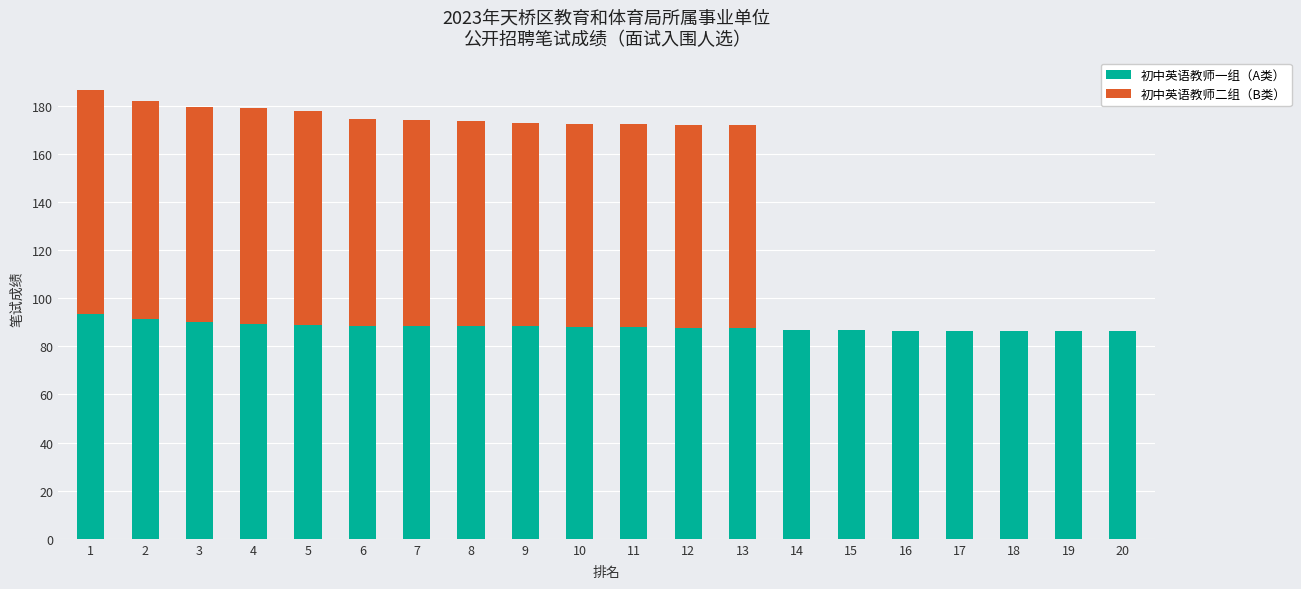

The value of 初中英语教师一组（A类） at 16 is 24.0. True or false?

False